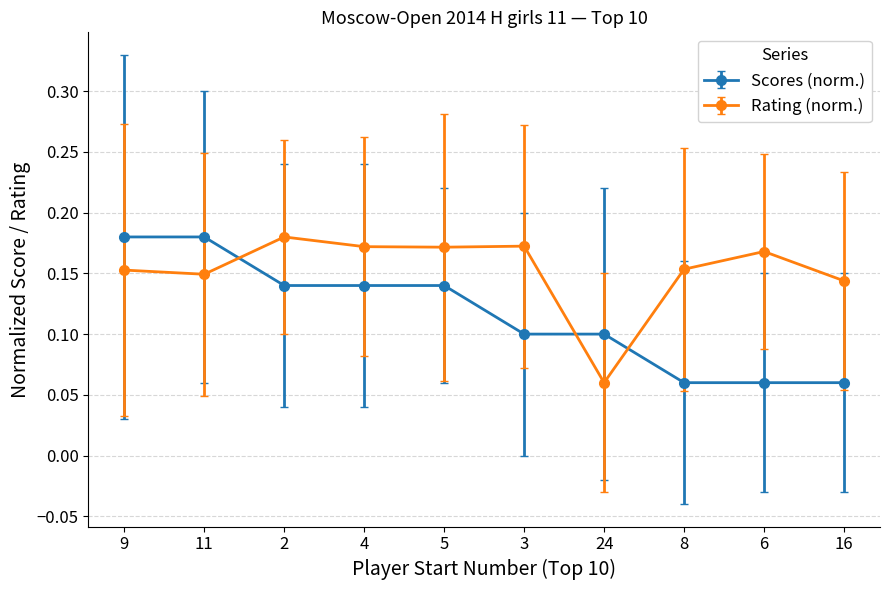

Where do Scores (norm.) and Rating (norm.) first cross each other?

11 and 2